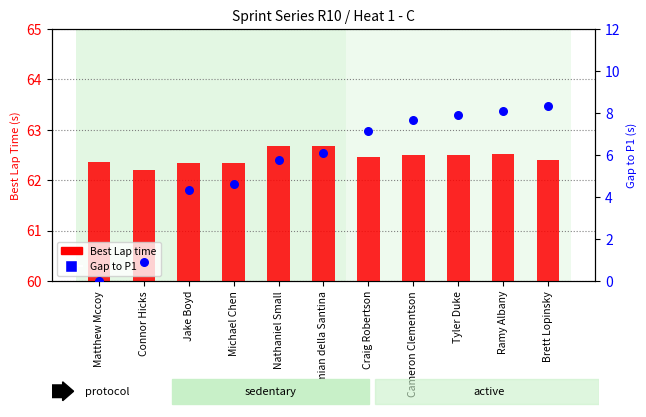

Which series has the largest Y range (max minus min)?

Gap to P1